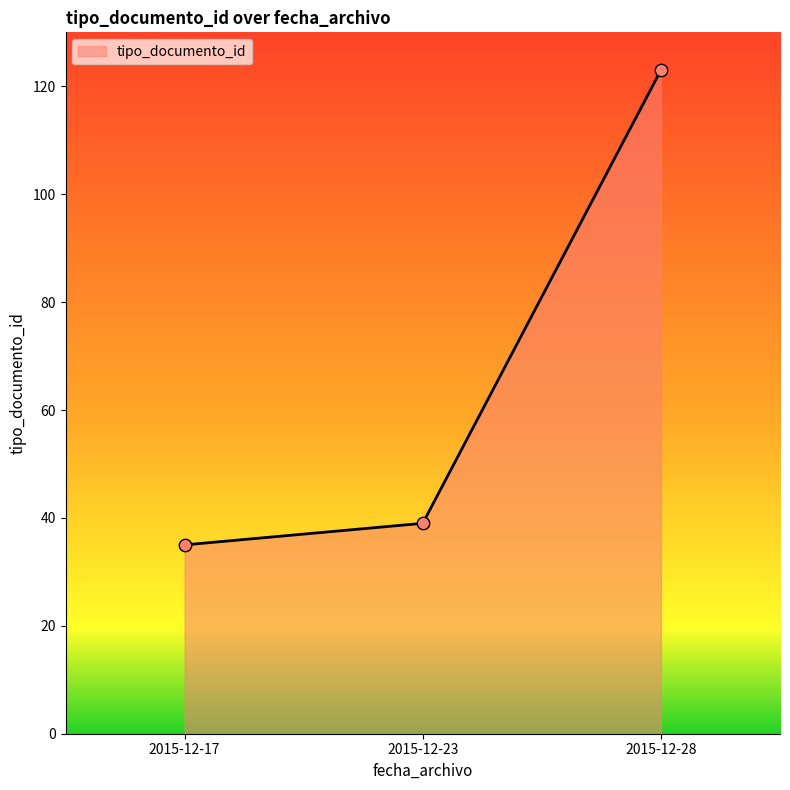

Between 2015-12-28 and 2015-12-17, which is larger?

2015-12-28